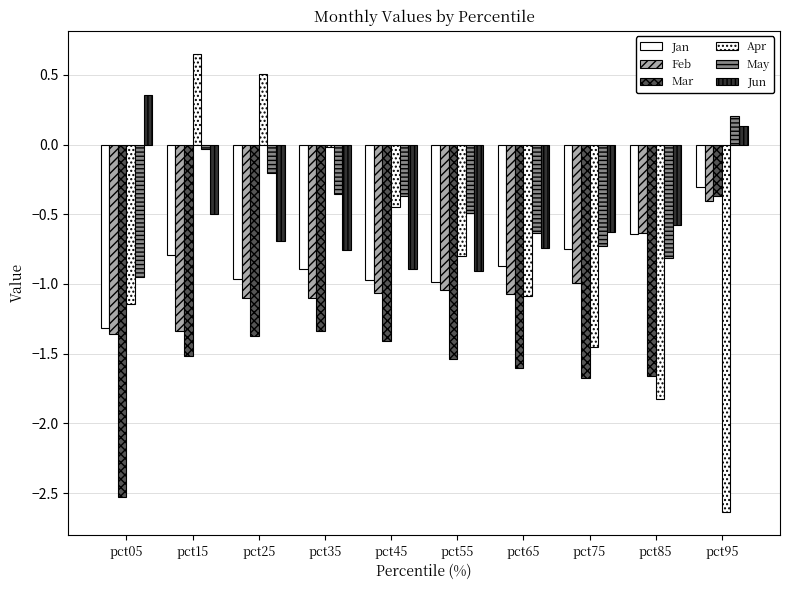

How many bars are there in each group?

6